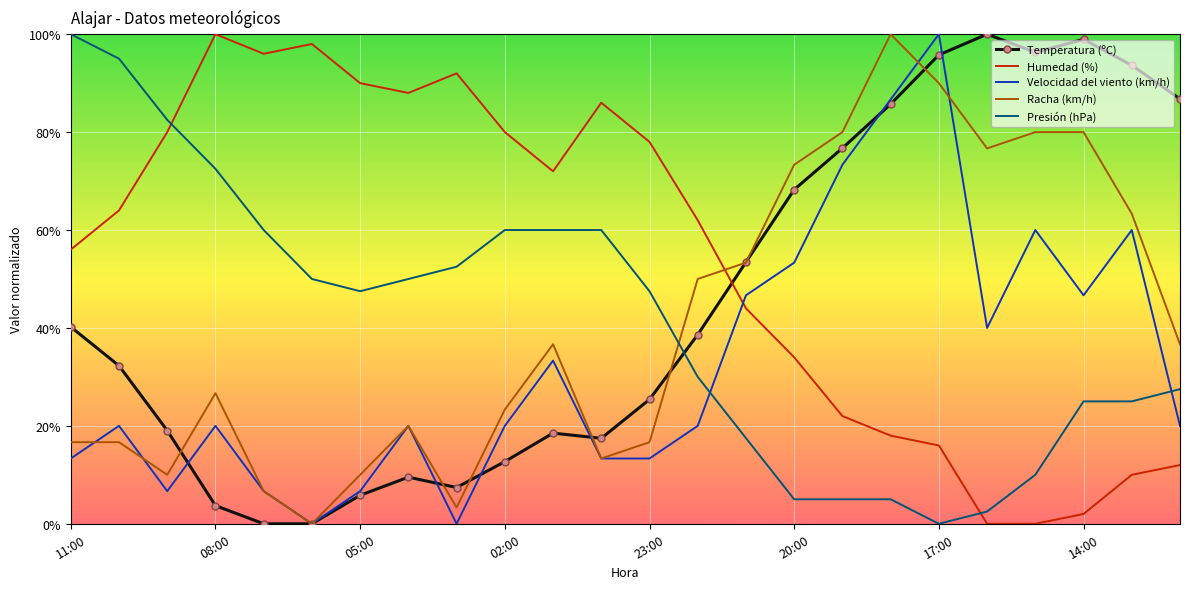

Which series has the largest total across all categories?

Humedad (%)